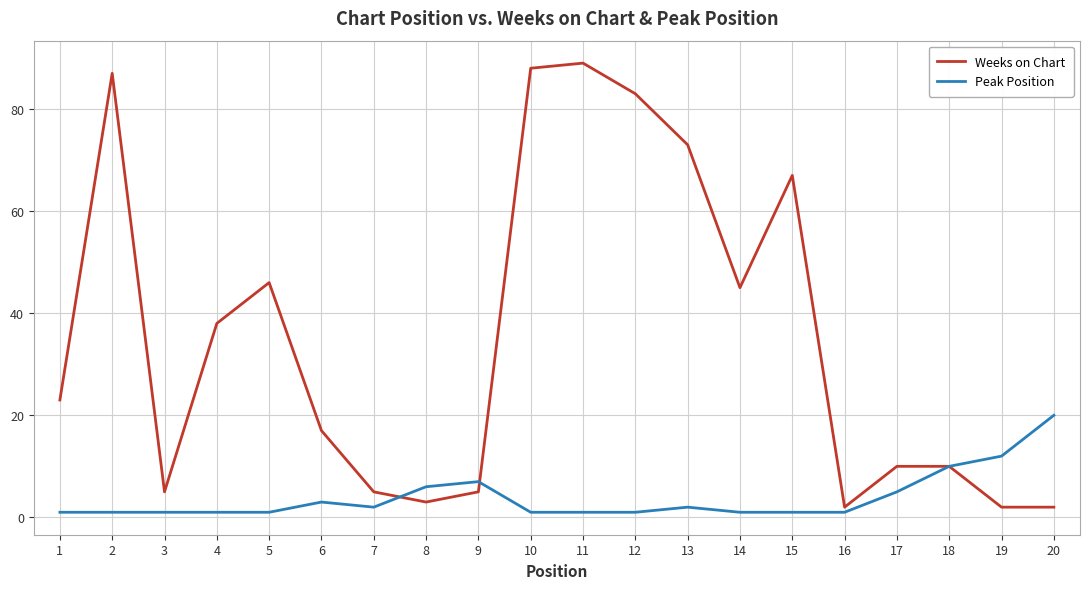

What is the minimum value shown in the chart?

1